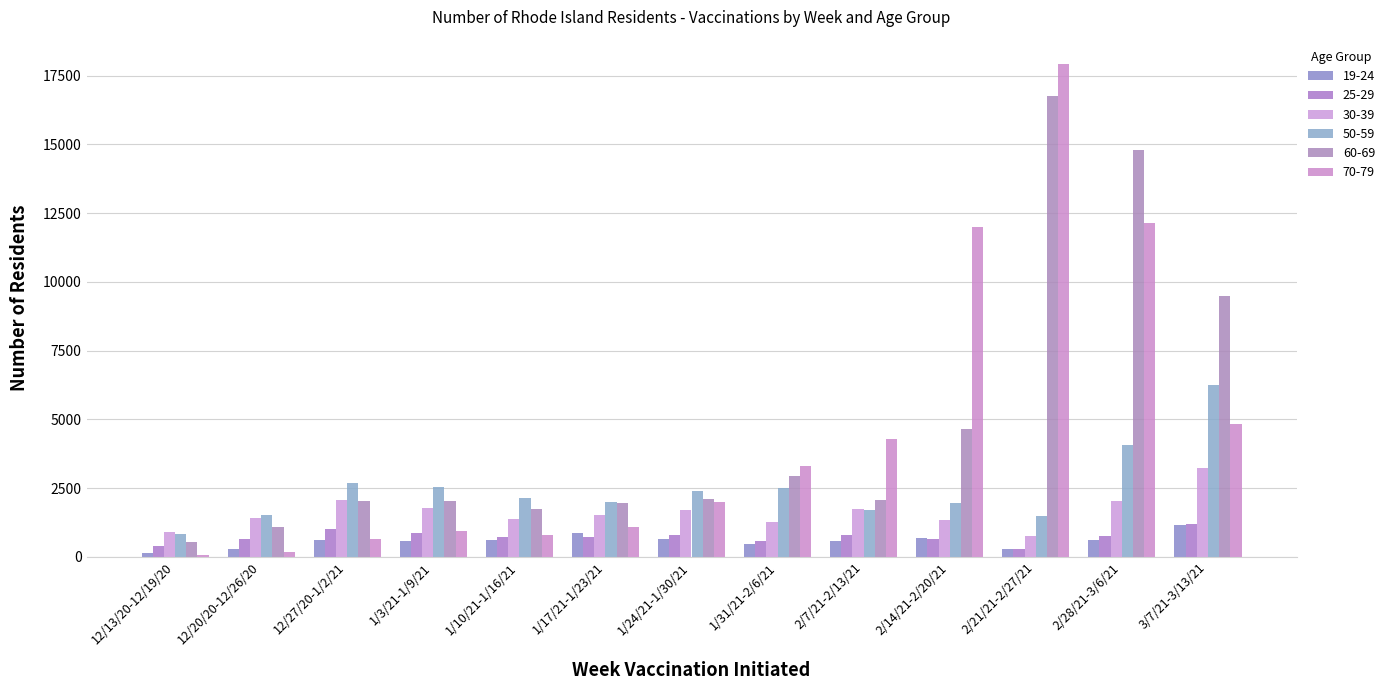

Reading right to left, extract all data points from this chart.

19-24: 1145	595	296	684	588	479	638	878	626	571	612	269	123
25-29: 1204	739	286	629	780	576	798	724	710	852	1010	653	409
30-39: 3248	2033	742	1334	1738	1250	1704	1513	1362	1771	2065	1396	913
50-59: 6247	4053	1496	1950	1716	2488	2378	1996	2127	2540	2668	1531	827
60-69: 9502	14798	16772	4657	2048	2922	2100	1947	1751	2046	2038	1085	548
70-79: 4837	12153	17917	11999	4301	3314	1996	1089	806	923	661	161	65